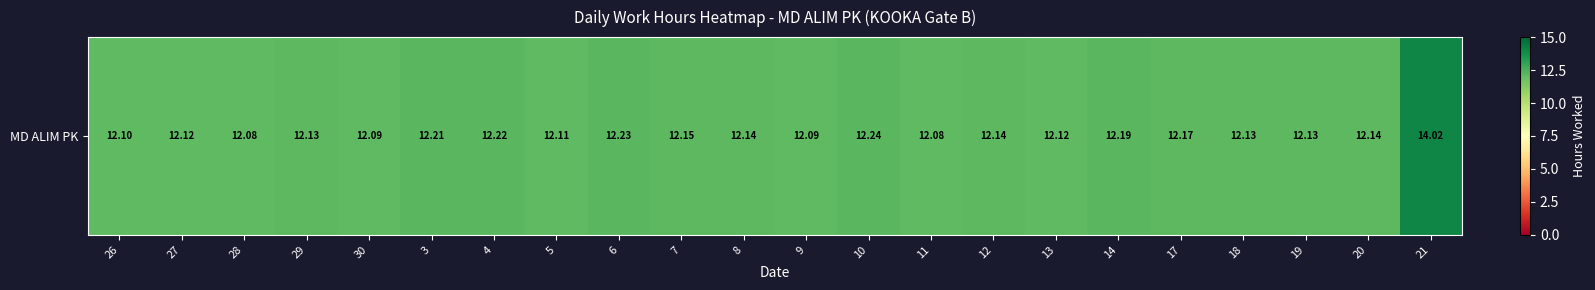

List the labels in order of value, largest first.

21, 10, 6, 4, 3, 14, 17, 7, 8, 12, 20, 29, 18, 19, 27, 13, 5, 26, 30, 9, 28, 11